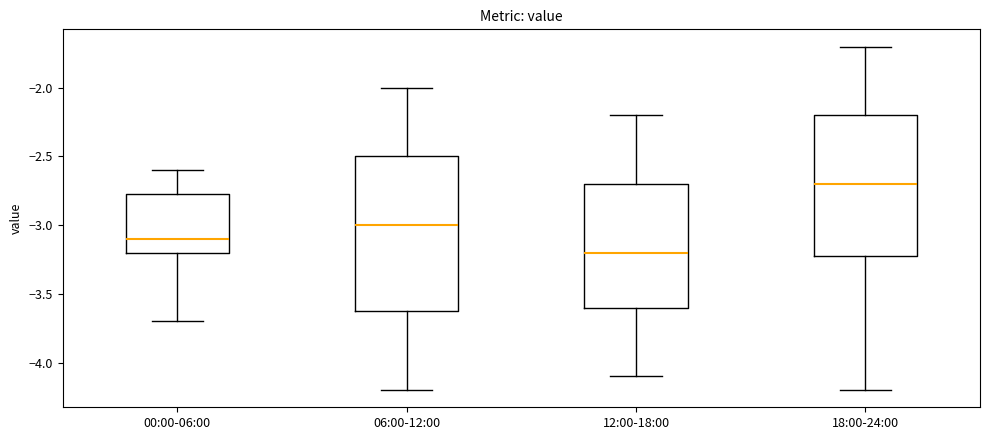

Comparing the boxes themselves (not the whiskers), which one is the tallest?

06:00-12:00